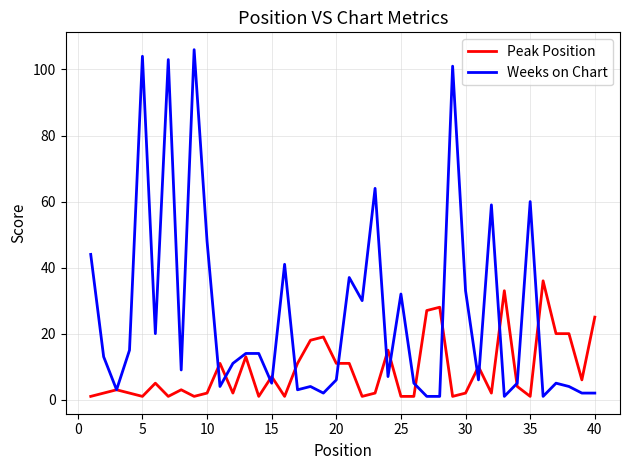

What is the difference between the maximum and minimum values in the Peak Position series?

35